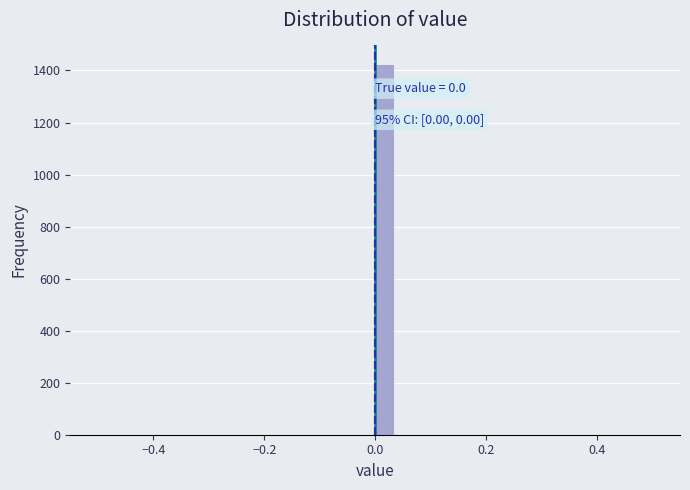

Read against the x-axis, roughly where is the centre of the tallest bar?

0.02